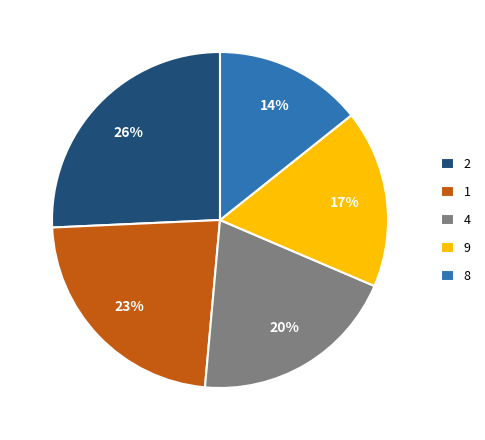

Does any single category account for the majority?

No